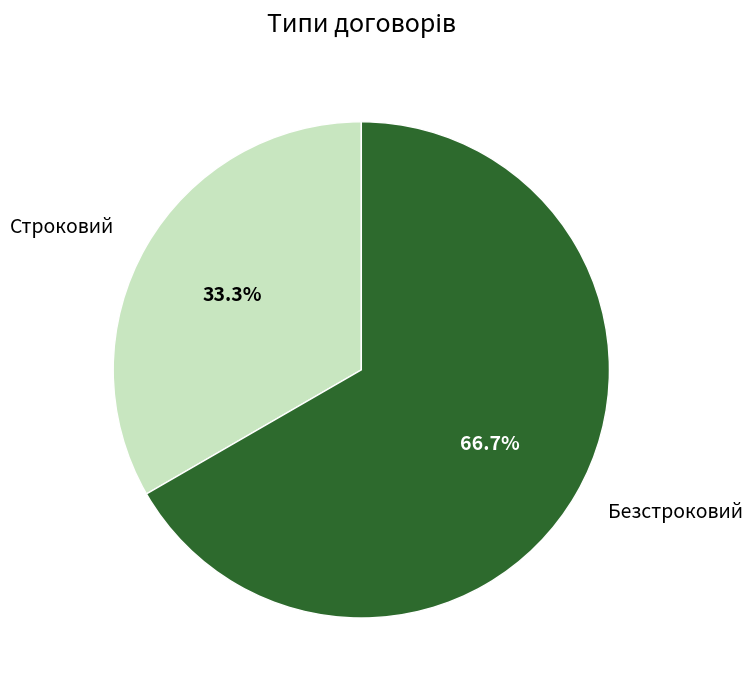

What is the ratio of the value at Безстроковий to the value at Строковий?

2.0